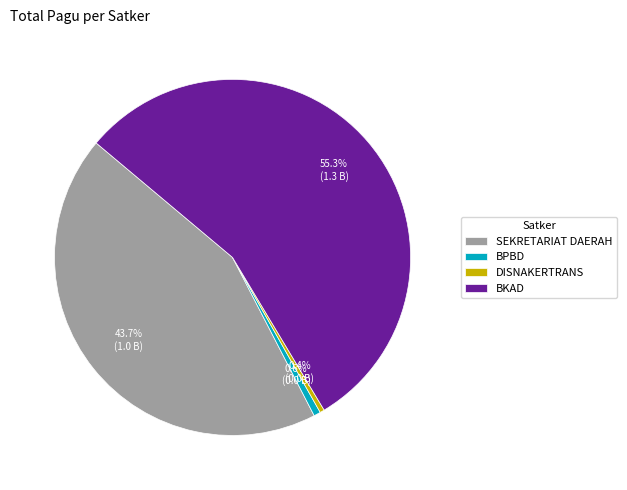

To the nearest percent, what is the difference between the largest and smallest slice percentages?

55%